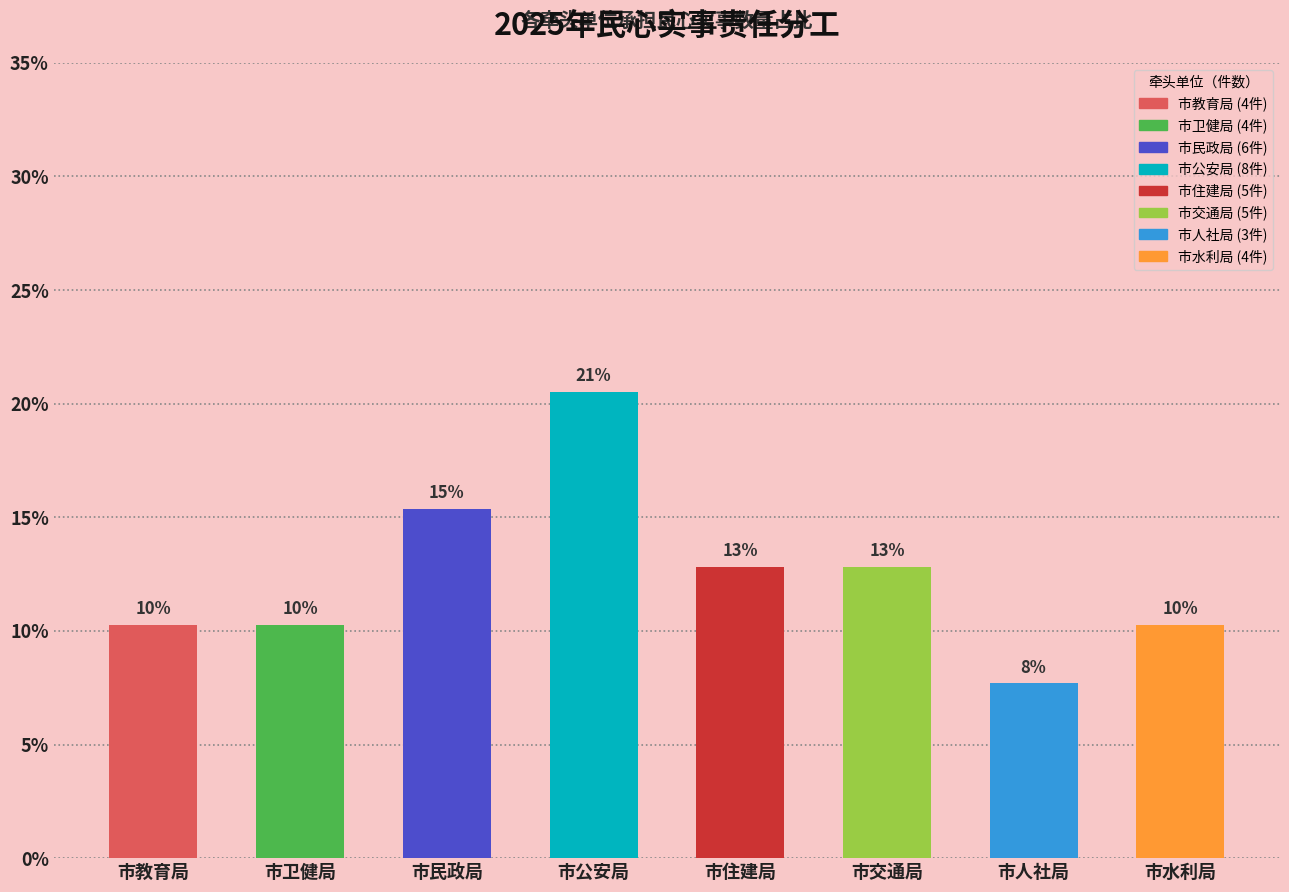

How many bars are there in total?

8